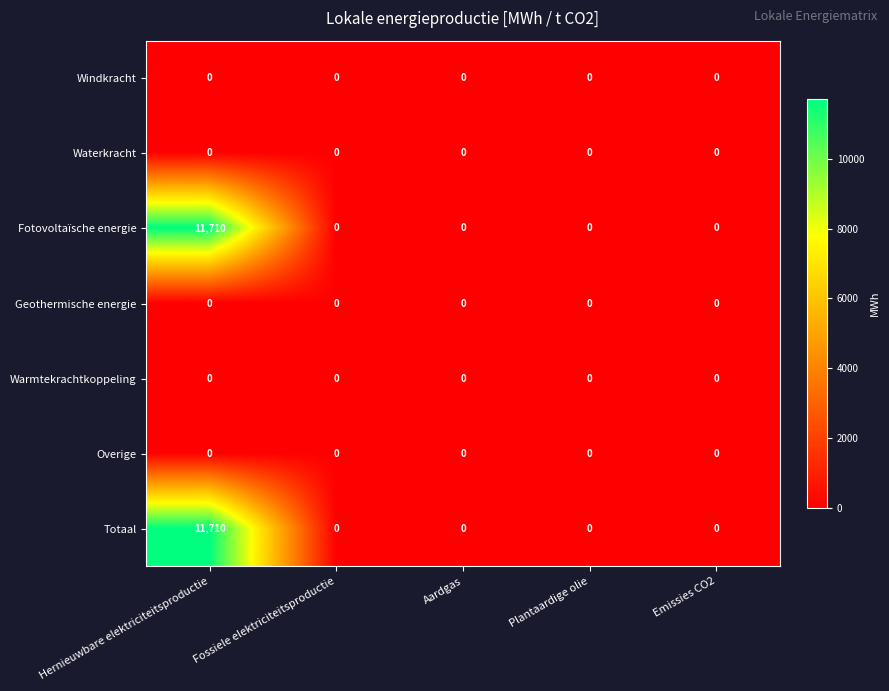

Is it true that Geothermische energie equals 0 at Fossiele elektriciteitsproductie?

True